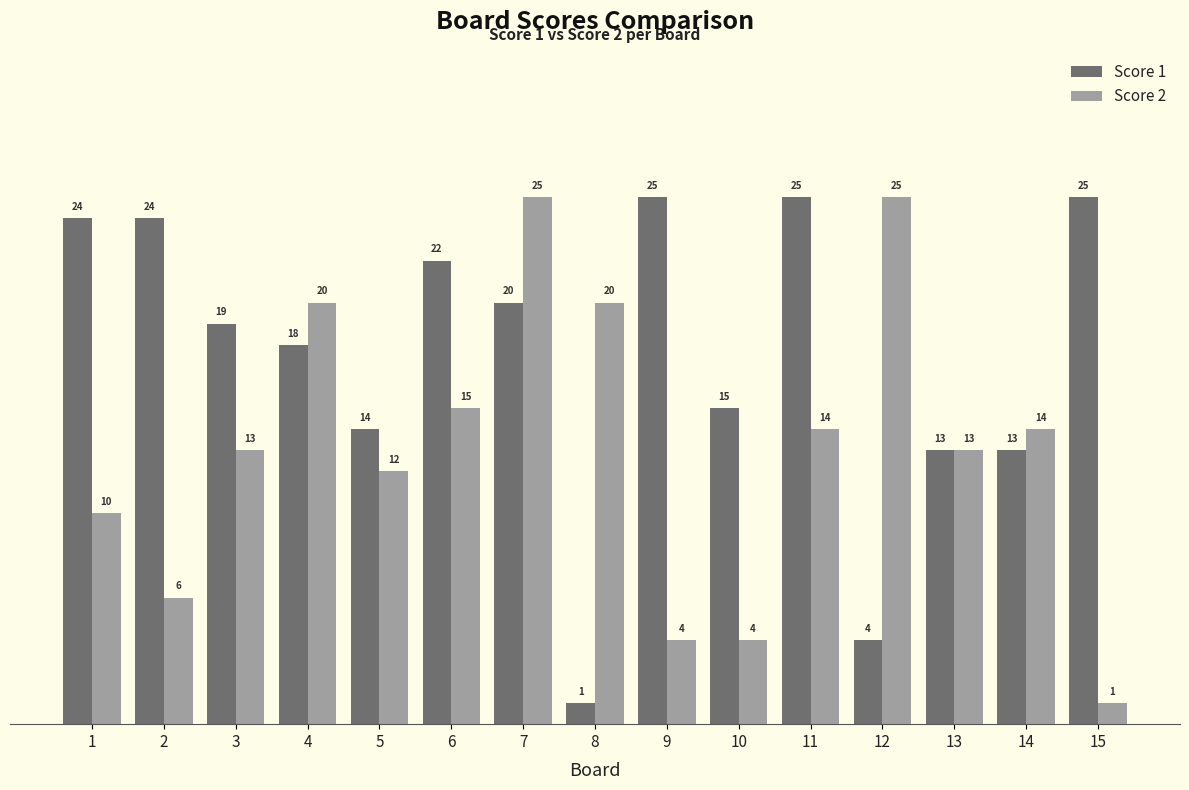

The value of Score 2 at 10 is 6. True or false?

False